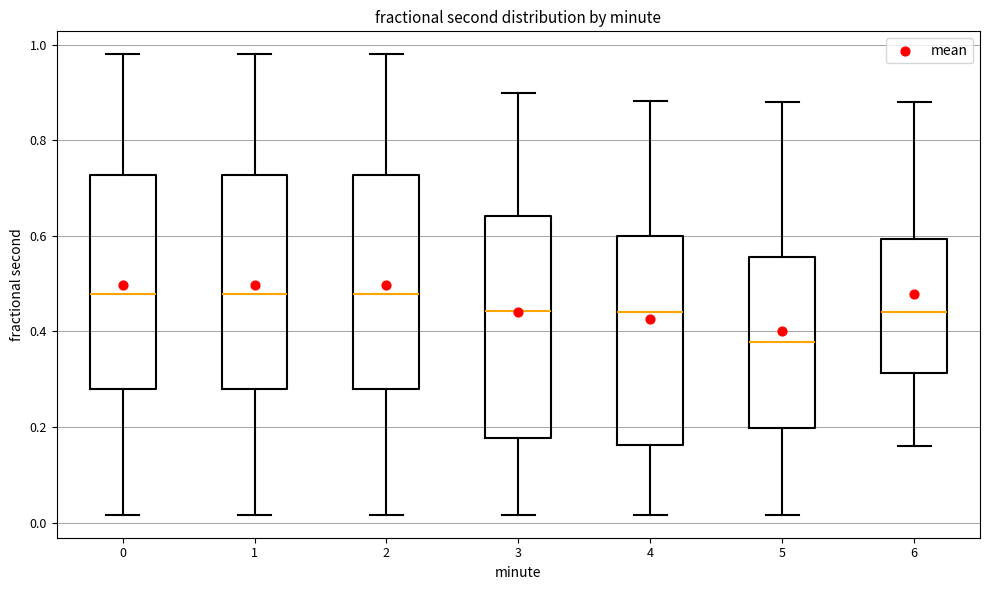

Reading left to right, read every box against the y-axis: the position of its median line, the range the box covers, and the ends of its whiskers. The values are not printed on the chart, so give them approximately, as read against the axis.

0: median 0.48, box 0.28 to 0.72, whiskers 0.02 to 0.98
1: median 0.48, box 0.28 to 0.72, whiskers 0.02 to 0.98
2: median 0.48, box 0.28 to 0.72, whiskers 0.02 to 0.98
3: median 0.44, box 0.18 to 0.64, whiskers 0.02 to 0.90
4: median 0.44, box 0.16 to 0.60, whiskers 0.02 to 0.88
5: median 0.38, box 0.20 to 0.56, whiskers 0.02 to 0.88
6: median 0.44, box 0.32 to 0.60, whiskers 0.16 to 0.88